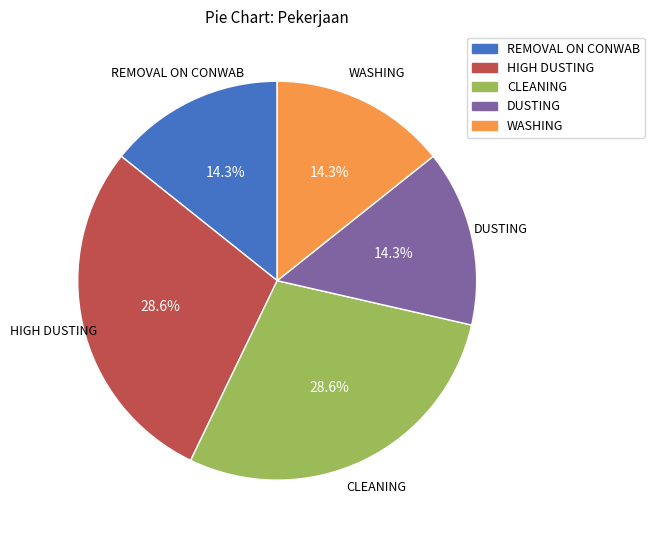

The REMOVAL ON CONWAB slice represents 14% of the pie. True or false?

True